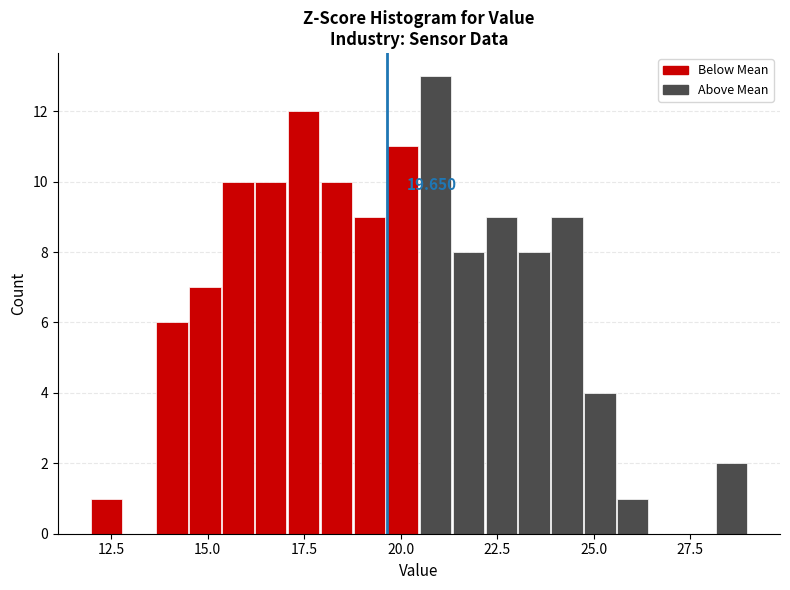

Around what value on the x-axis is the tallest bar? Give the approximate position of its centre, as read against the axis.

21.0